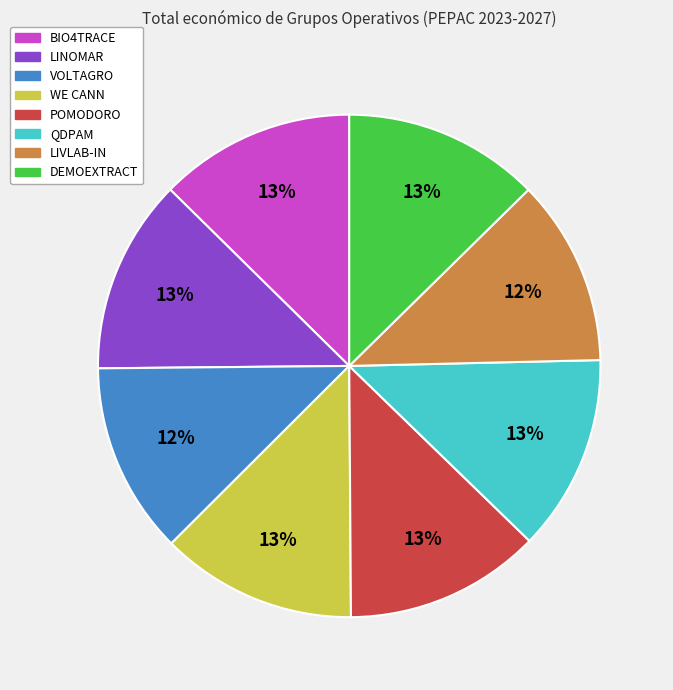

Does POMODORO account for over 50% of the chart?

No